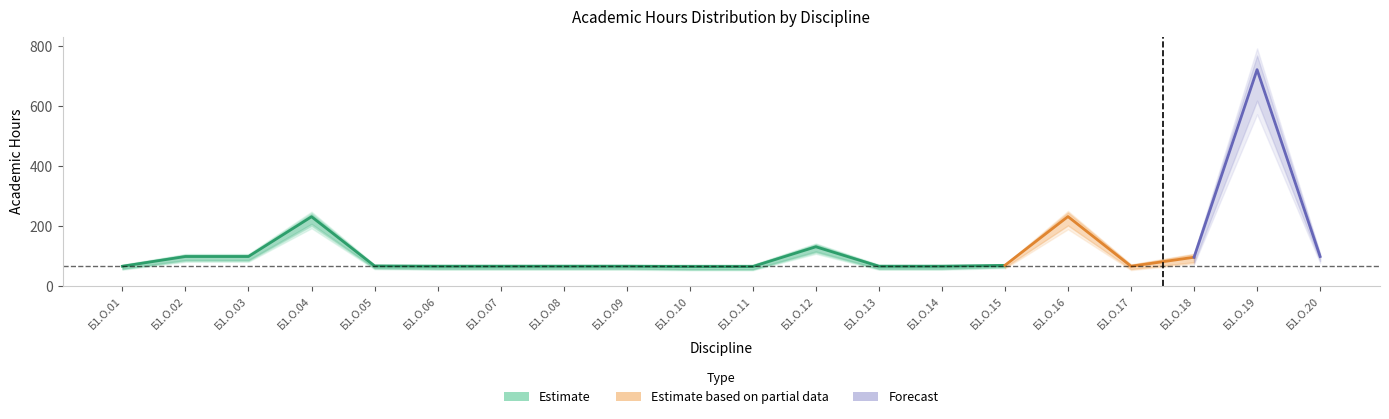

What is the sum of all СР values?

2222.7